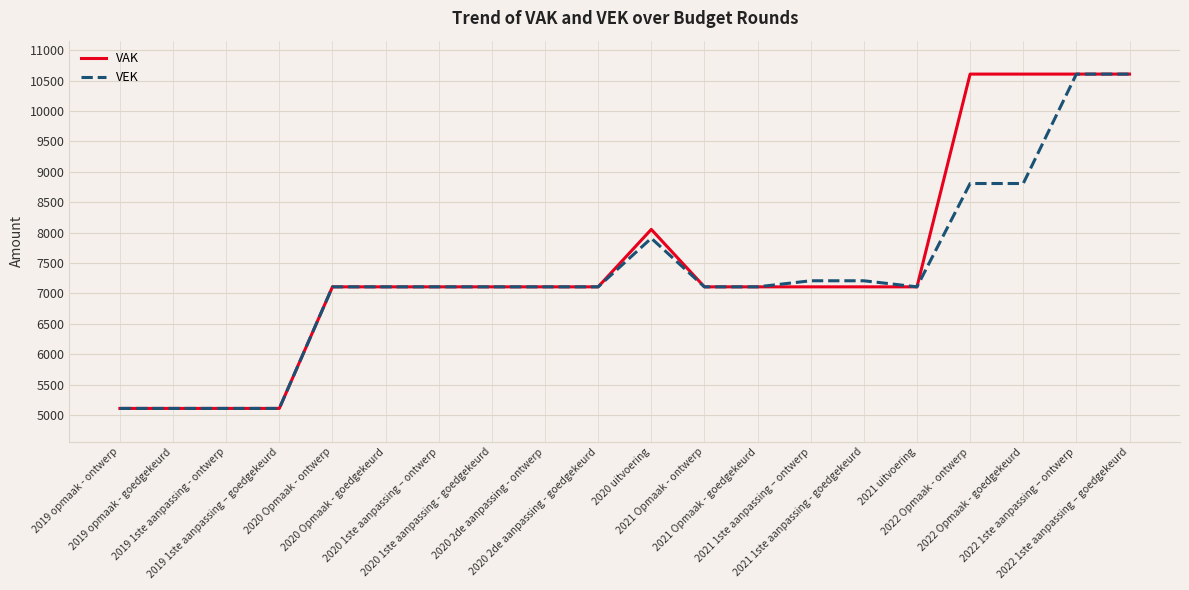

Is it true that VAK equals 4508 at 2020 Opmaak - goedgekeurd?

False